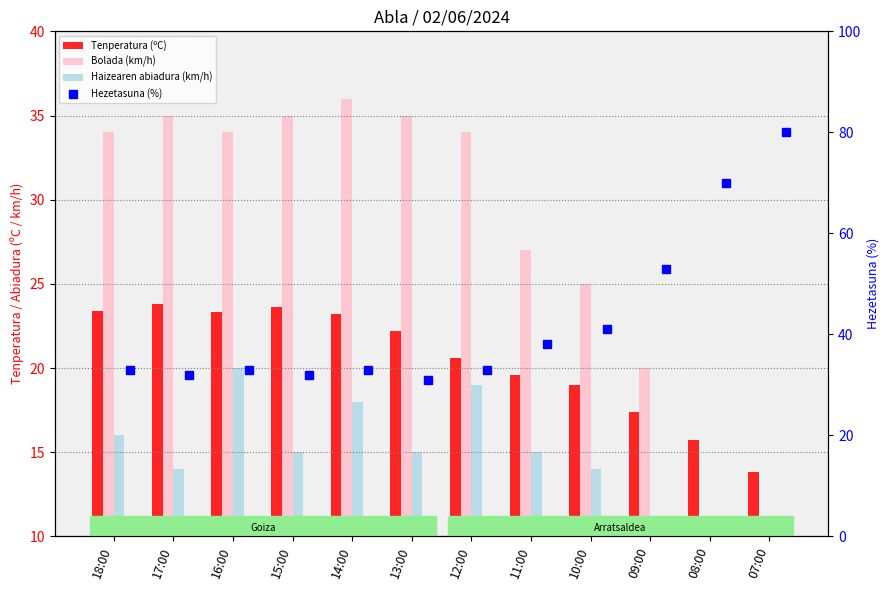

At which label does Tenperatura (ºC) reach its peak?

17:00